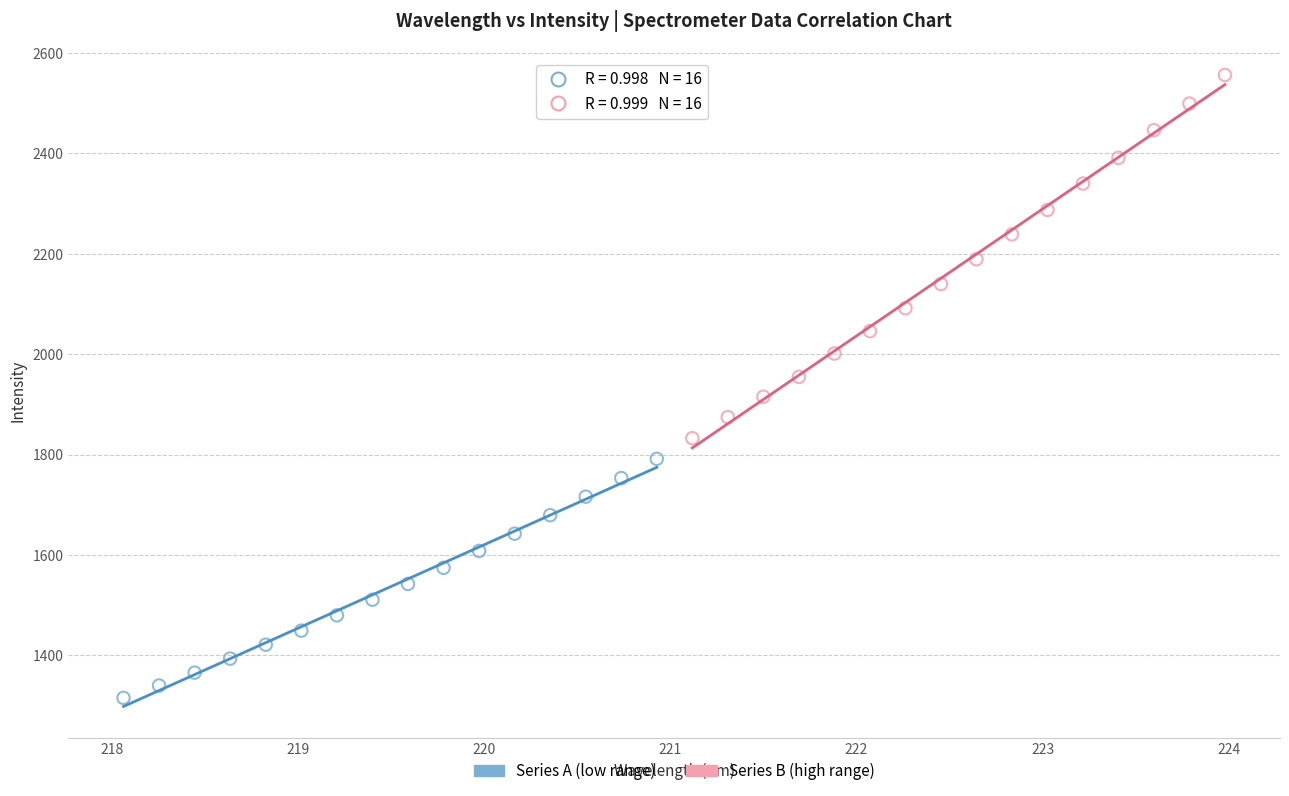

Which series reaches the minimum Y coordinate?

Series A (low range)